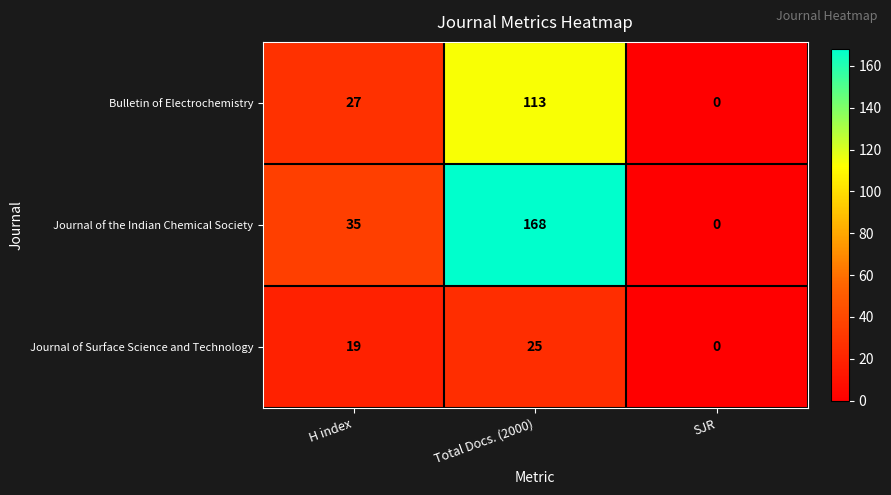

Reading right to left, extract all data points from this chart.

Bulletin of Electrochemistry: SJR=0	Total Docs. (2000)=113	H index=27
Journal of the Indian Chemical Society: SJR=0	Total Docs. (2000)=168	H index=35
Journal of Surface Science and Technology: SJR=0	Total Docs. (2000)=25	H index=19